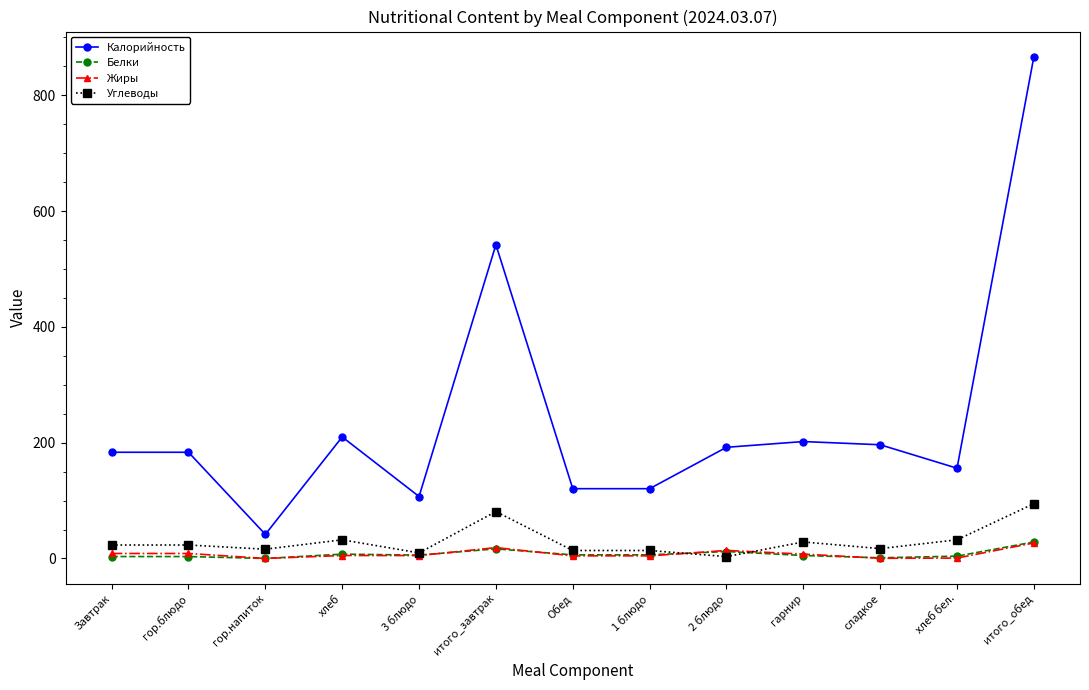

Which series has the largest range (max minus min)?

Калорийность